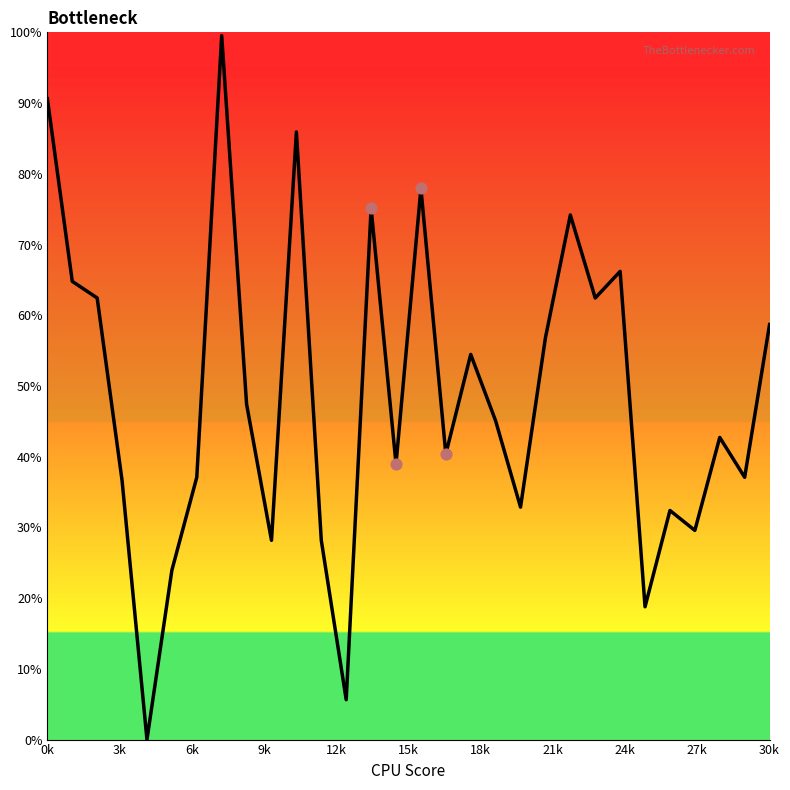

How many lines are shown in the chart?

1